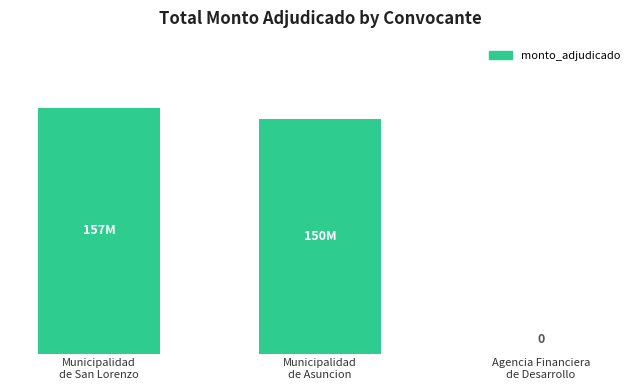

Reading left to right, extract all data points from this chart.

Municipalidad
de San Lorenzo=157000000	Municipalidad
de Asuncion=150000000	Agencia Financiera
de Desarrollo=0